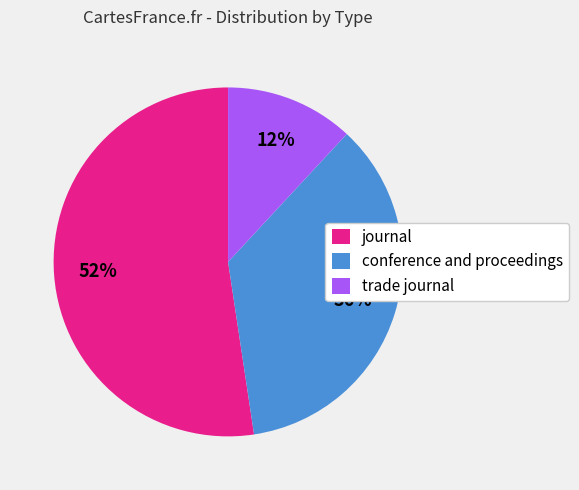

Does journal account for over 50% of the chart?

Yes